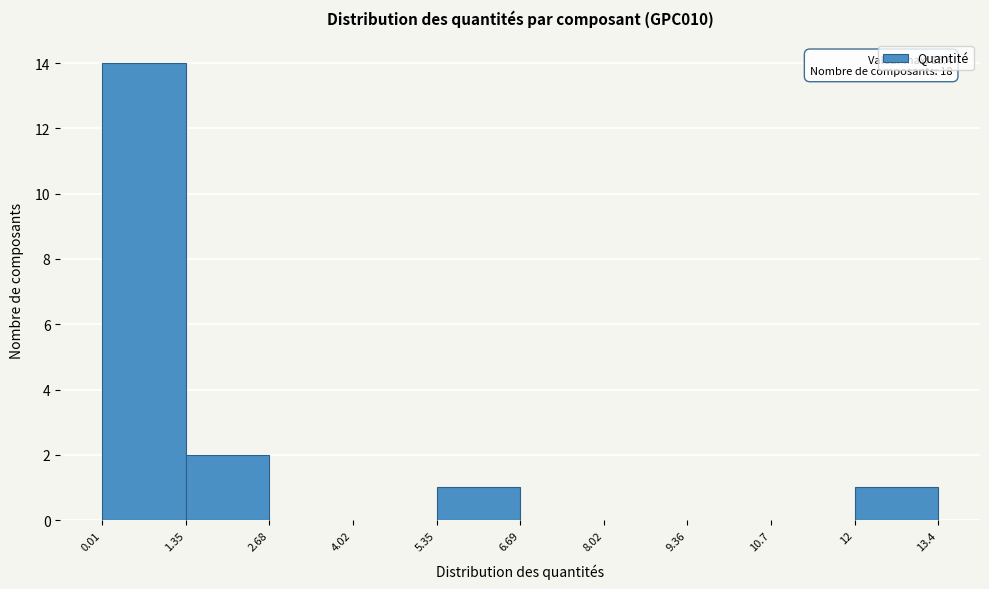

Which range on the x-axis has the tallest bar?

0.01 to 1.35